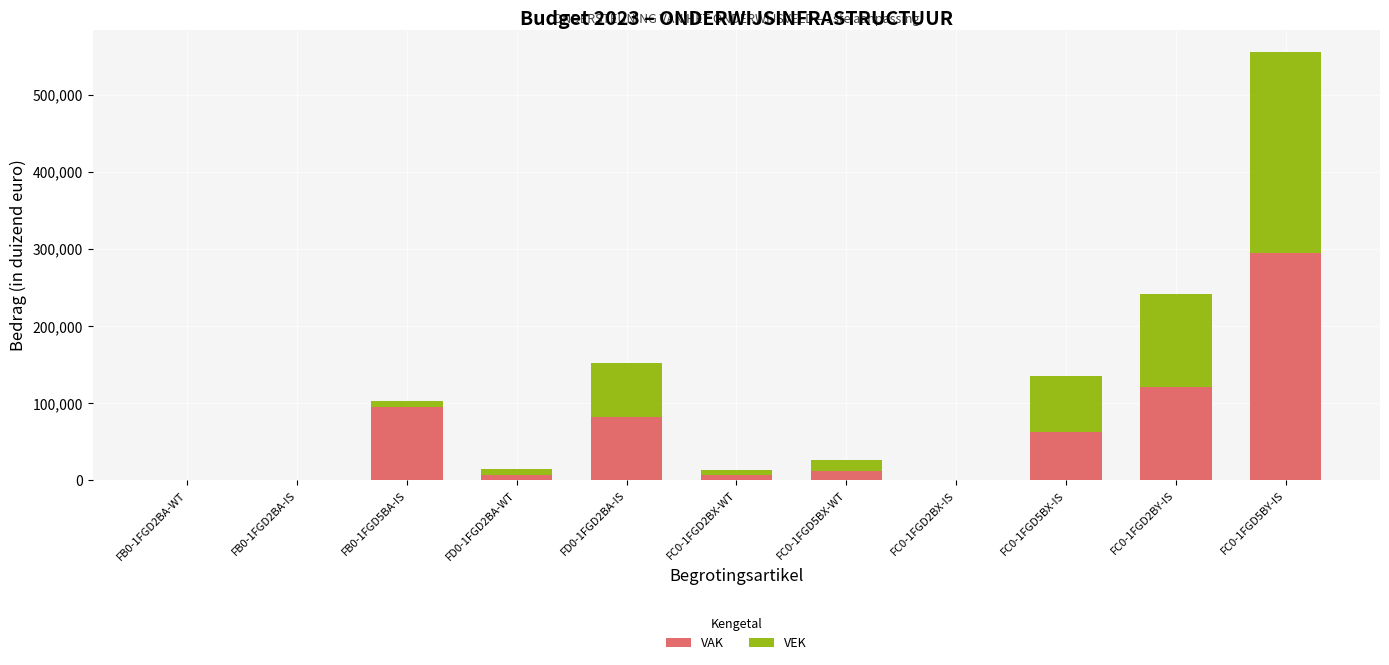

What is the sum of all VAK values?

684835